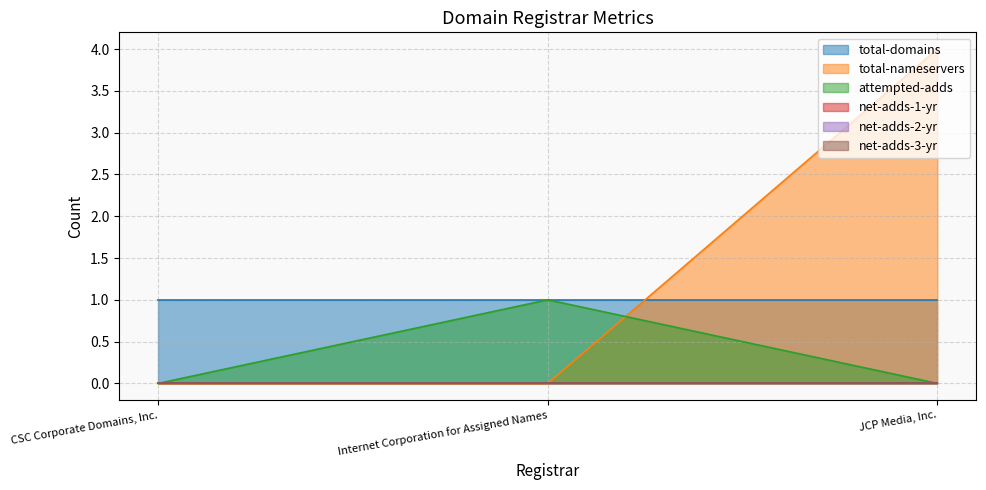

What is the total value across all series at JCP Media, Inc.?

5